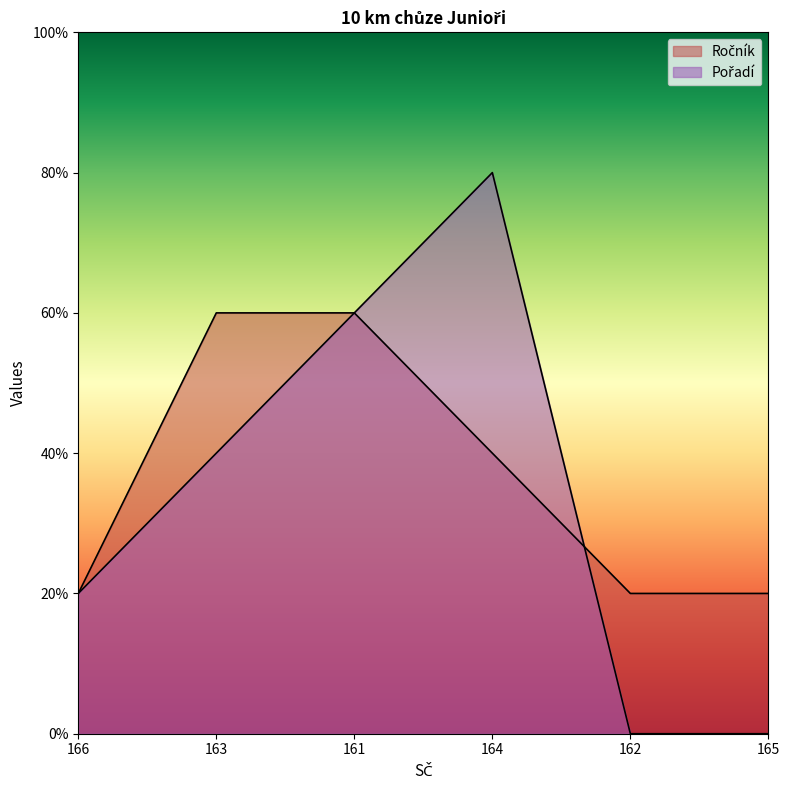

At which label does Pořadí first exceed 2?

161